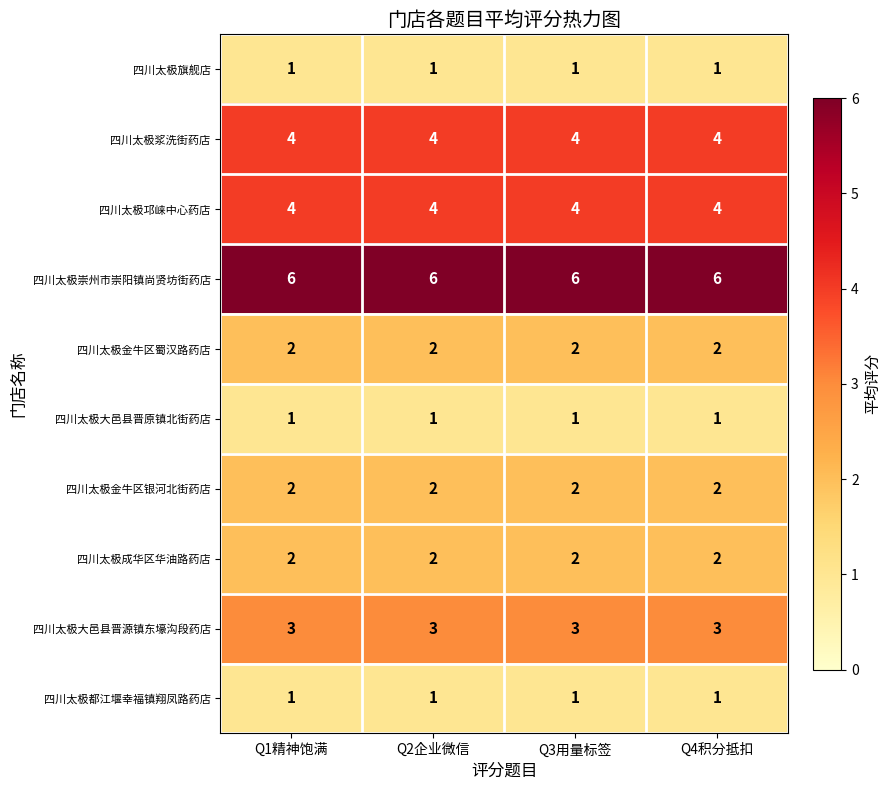

At how many categories does at least one series exceed 4?

4